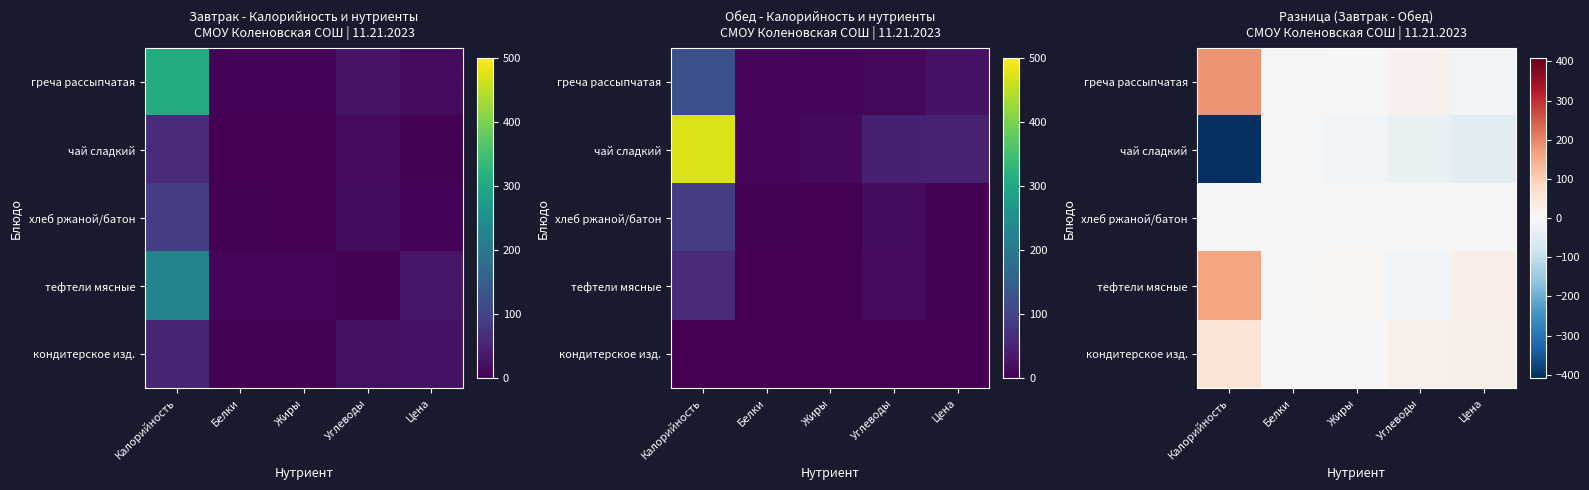

Is it true that хлеб ржаной/батон equals 0 at Жиры?

True